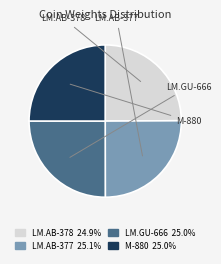

What is the ratio of the value at LM.AB-378 to the value at LM.AB-377?

1.0